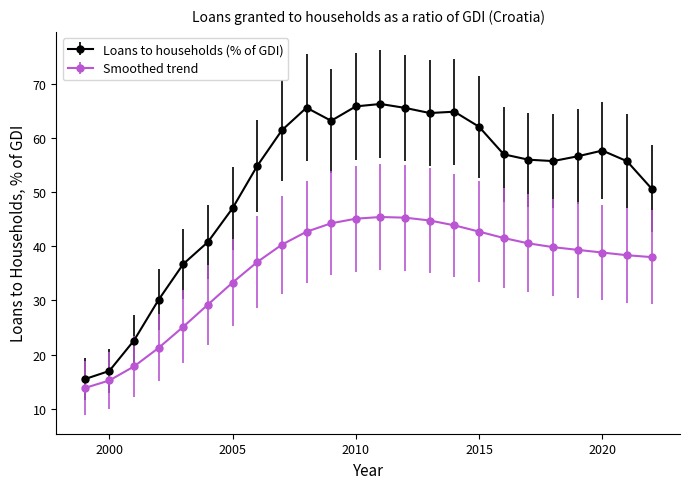

List the series in order of their peak value, highest first.

Loans to households (% of GDI), Smoothed trend